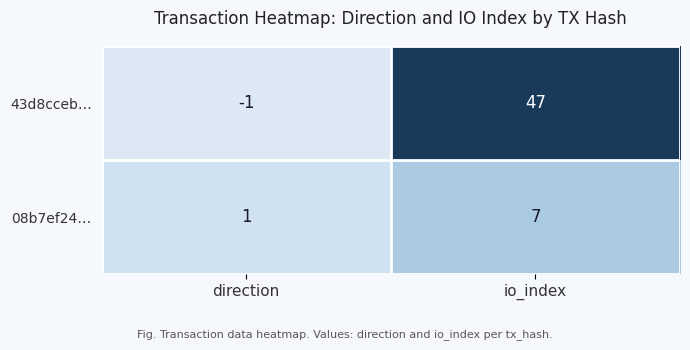

List the series in order of their overall mean, lowest first.

08b7ef24…, 43d8cceb…